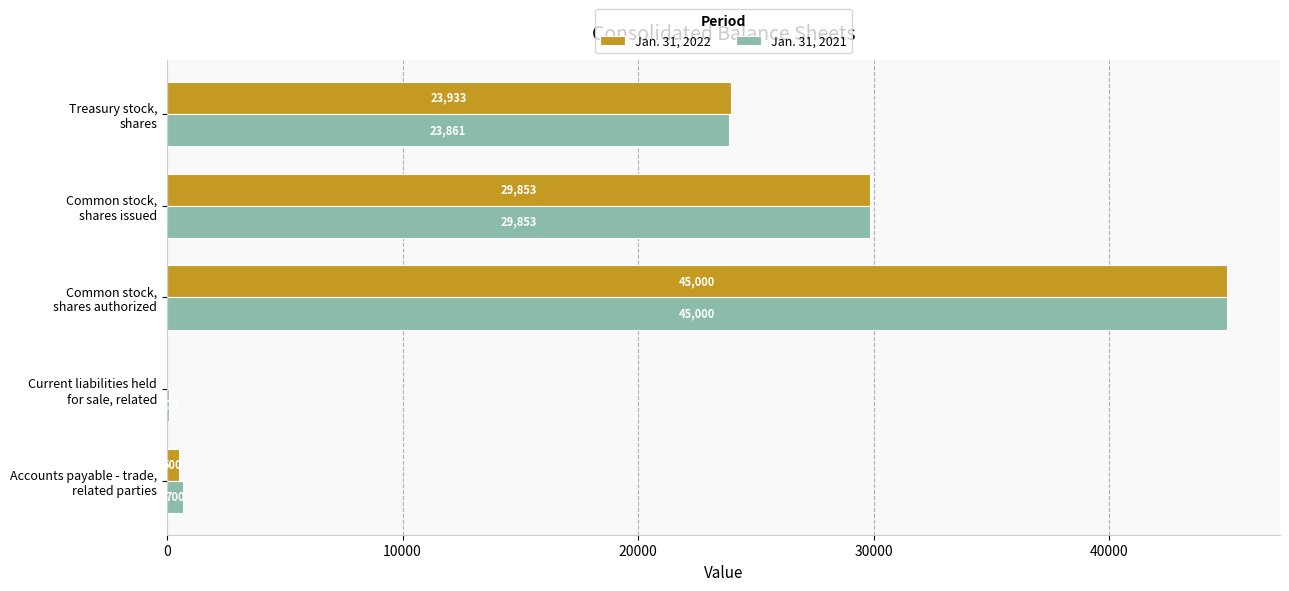

What is the greatest value displayed?

45000